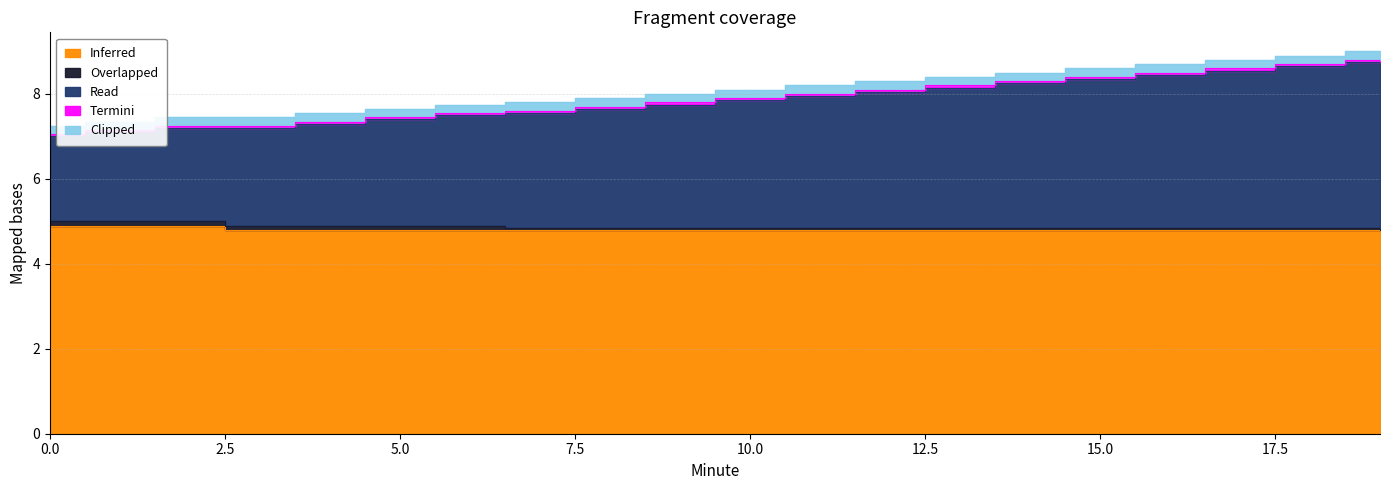

What is the sum of all Overlapped values?

1.4